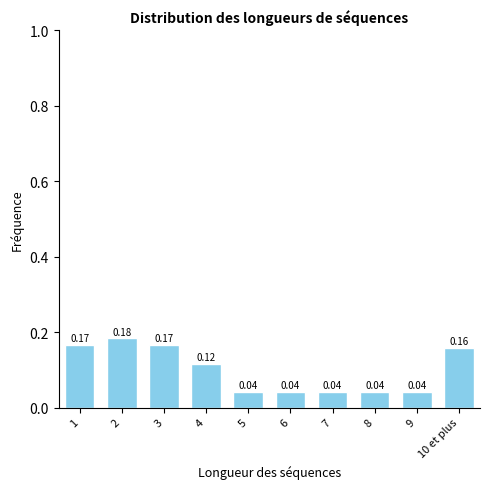

What is the change in value from 9 to 10 et plus?

+0.1